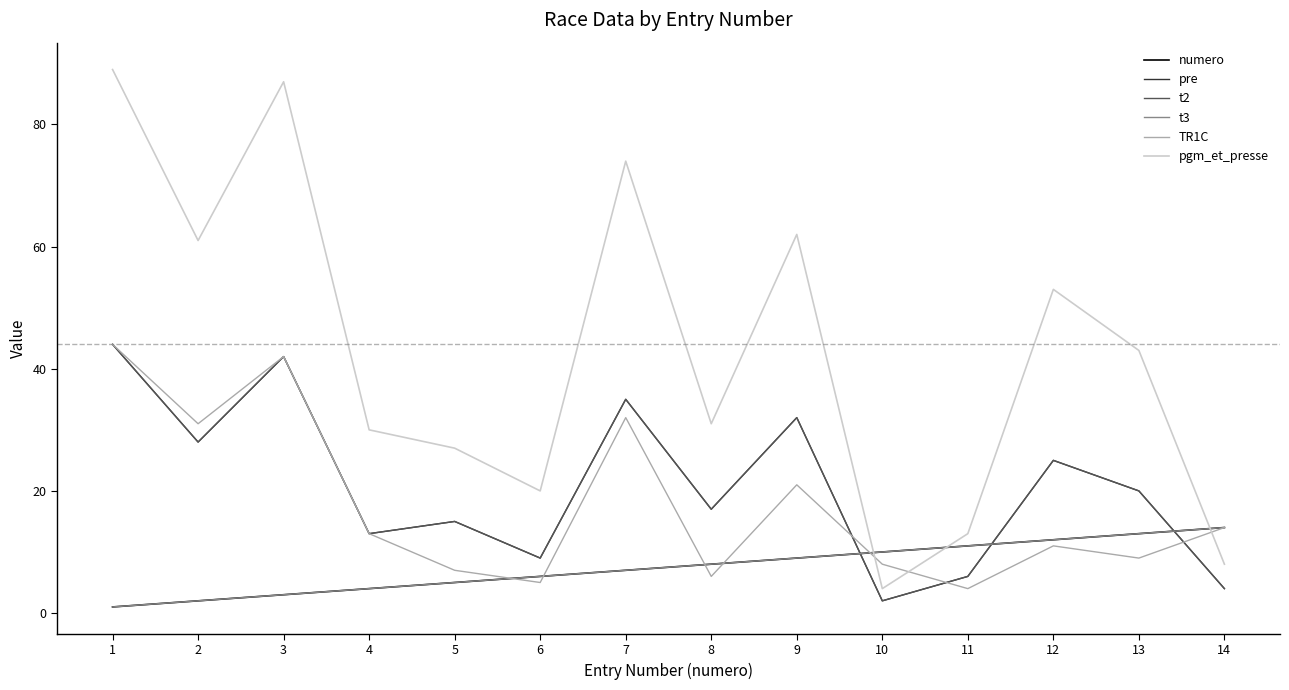

Is it true that t2 equals 5 at 5?

False